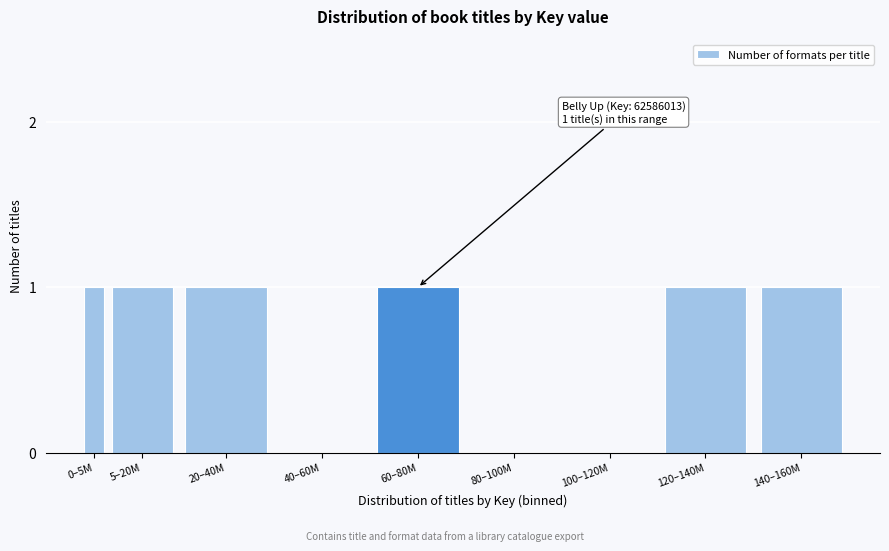

Reading left to right, extract all data points from this chart.

0–5M=1	5–20M=1	20–40M=1	40–60M=0	60–80M=1	80–100M=0	100–120M=0	120–140M=1	140–160M=1